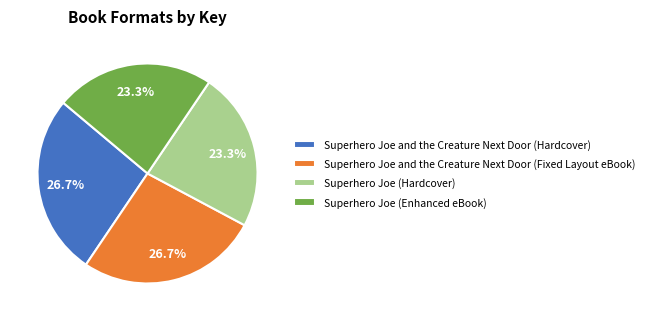

Which has a higher value, Superhero Joe and the Creature Next Door (Hardcover) or Superhero Joe (Enhanced eBook)?

Superhero Joe and the Creature Next Door (Hardcover)